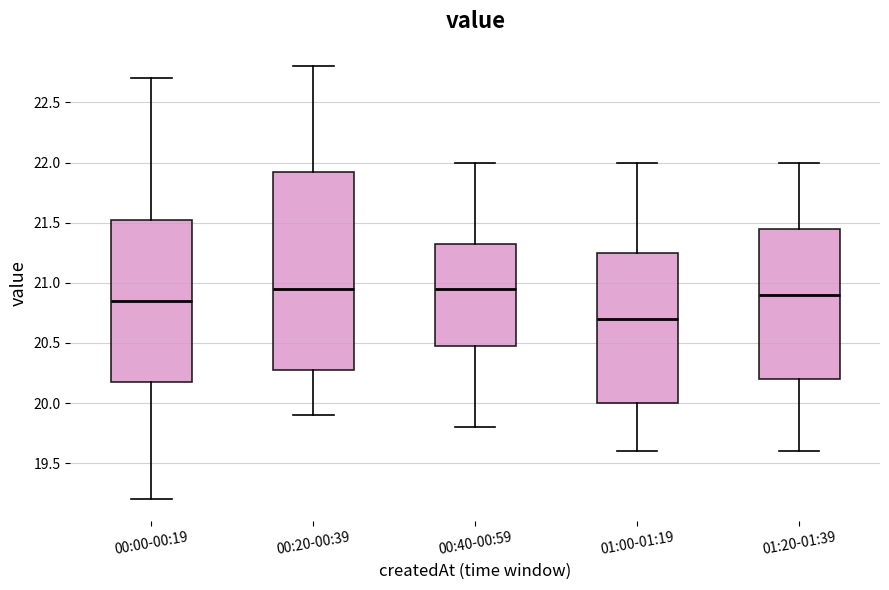

Comparing the boxes themselves (not the whiskers), which one is the tallest?

00:20-00:39